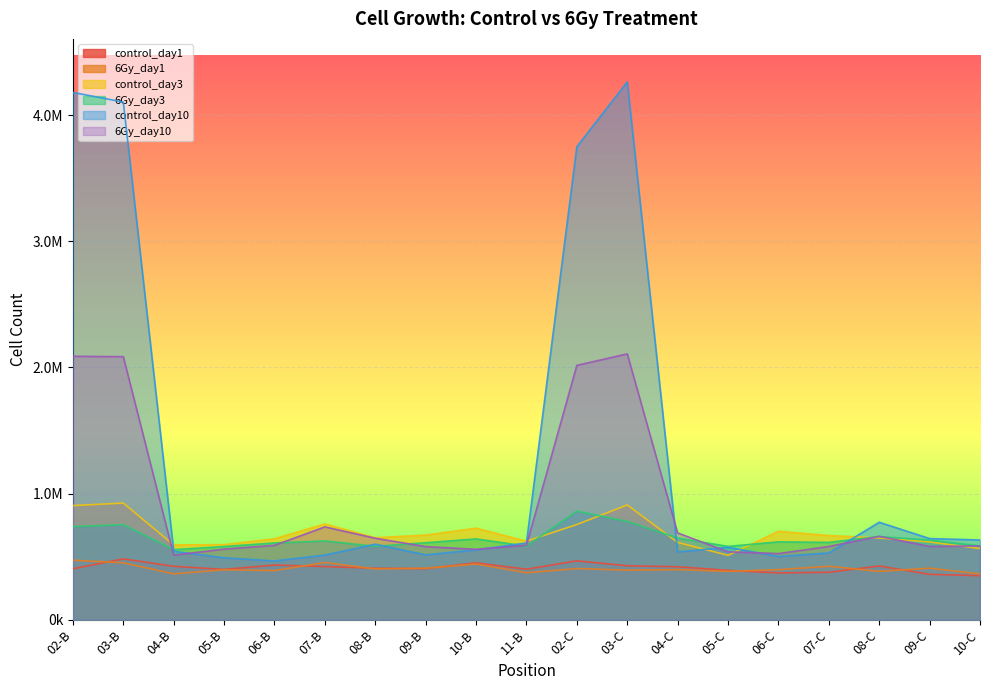

What is the difference between the maximum and minimum values in the 6Gy_day10 series?

1595466